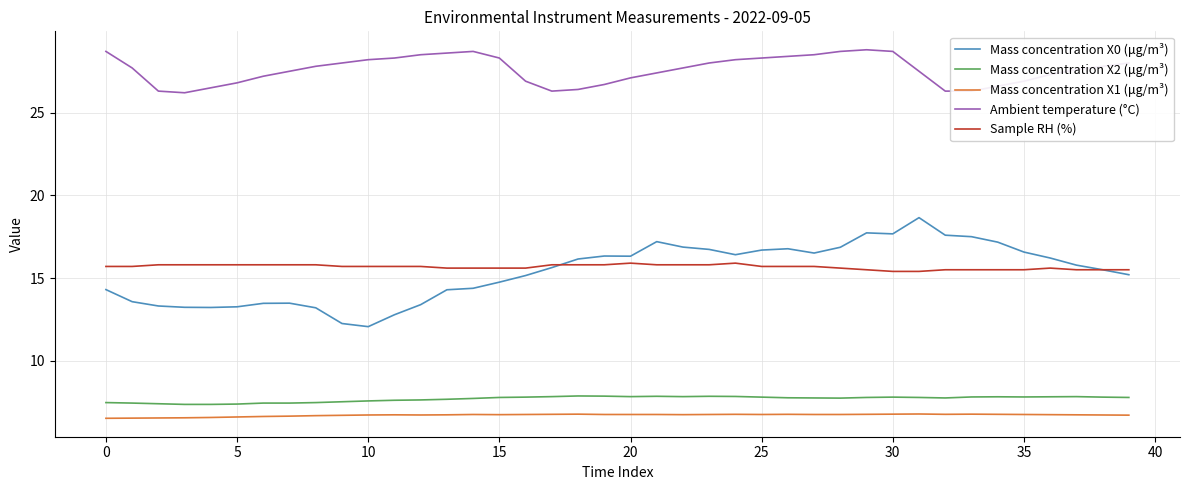

Which series has the largest range (max minus min)?

Mass concentration X0 (μg/m³)